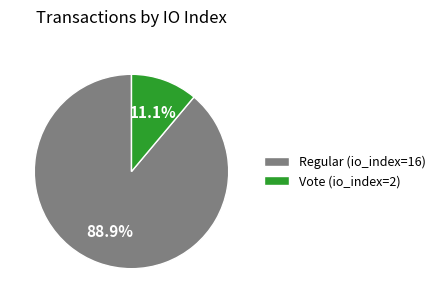

The Regular (io_index=16) slice represents 89% of the pie. True or false?

True